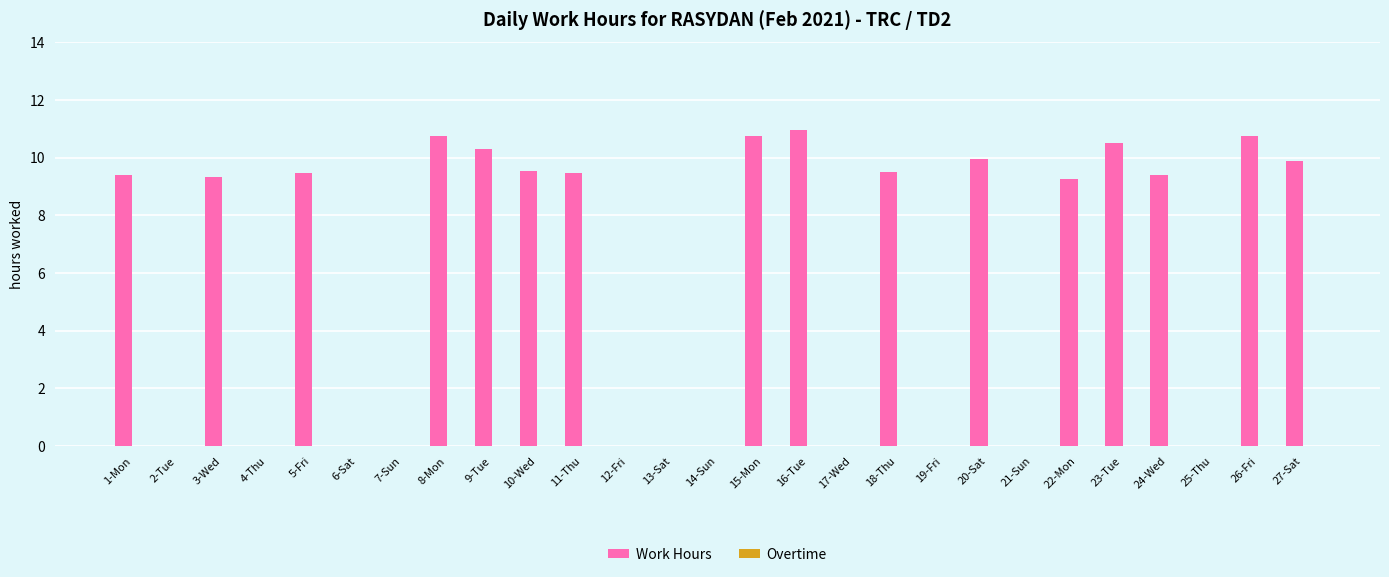

At which label does the data first exceed 9?

1-Mon